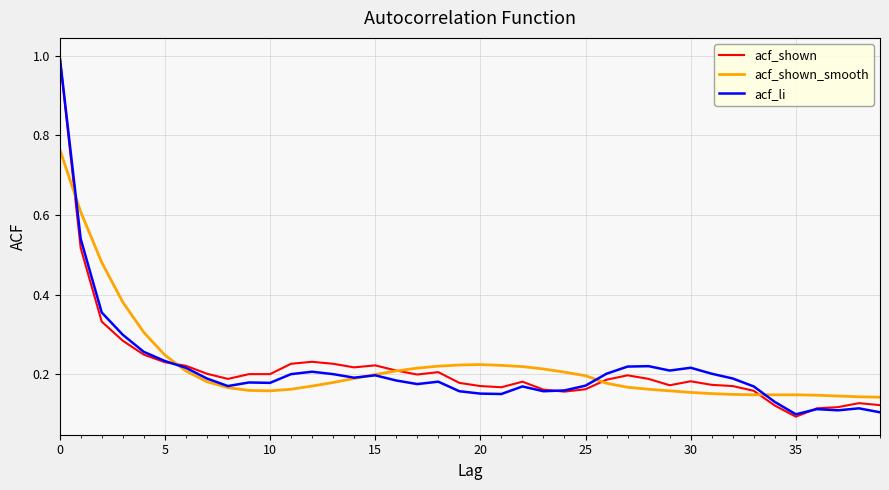

How many intersections are there between acf_shown and acf_shown_smooth?

5